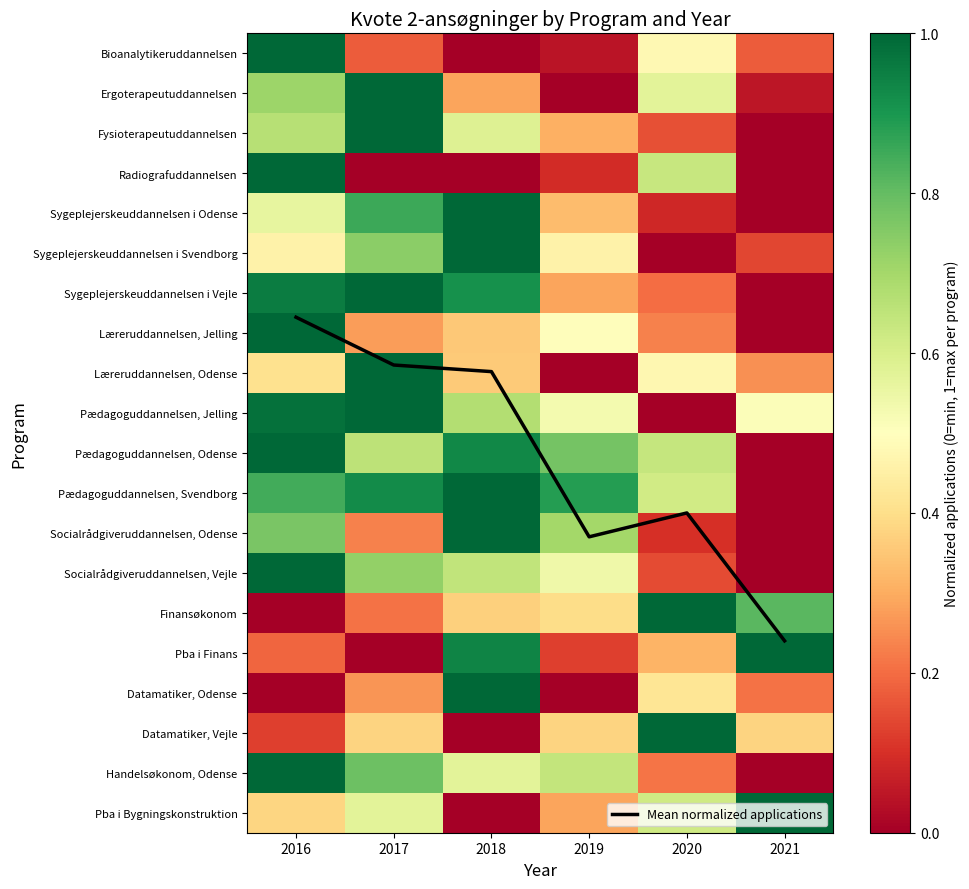

What is the sum of the Datamatiker, Odense values at 2017 and 2020?

0.7